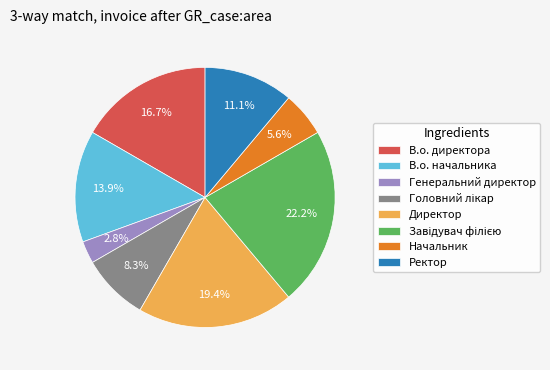

How many slices are in this pie chart?

8